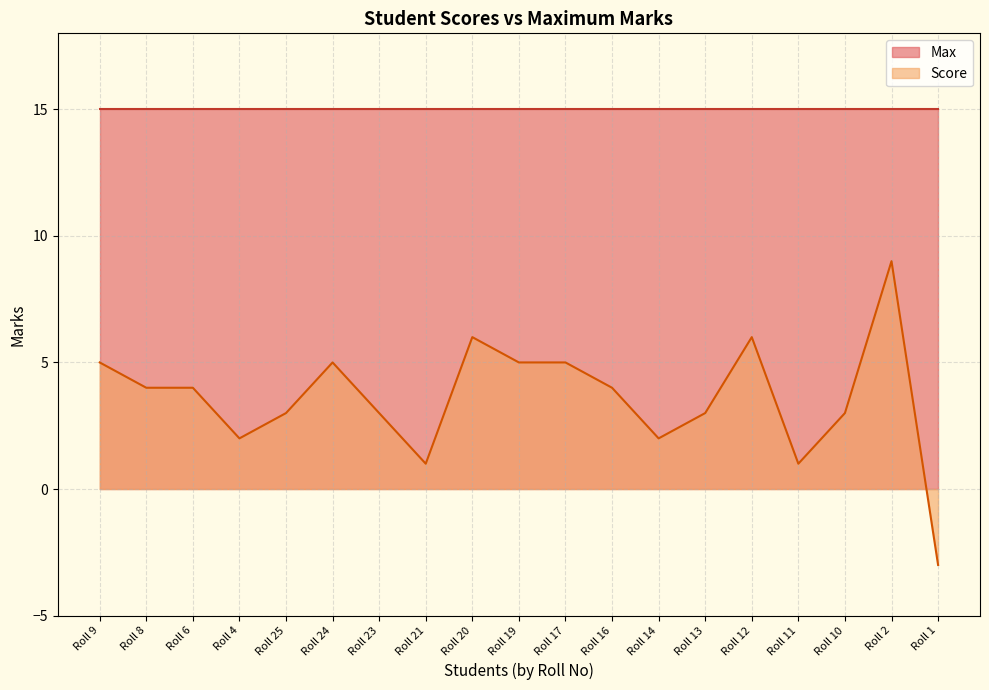

What is the difference between the maximum and minimum values?

12